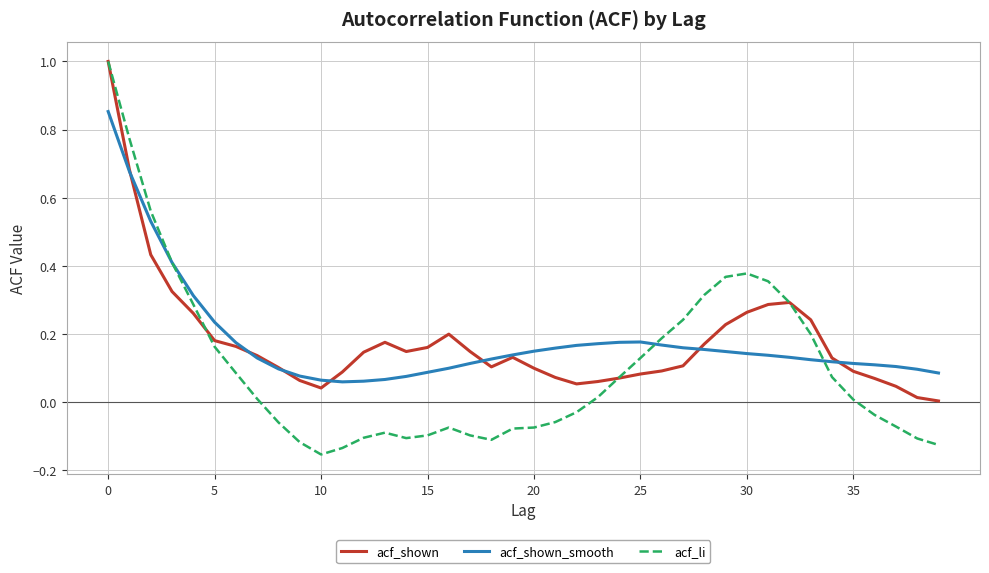

Which series has the largest range (max minus min)?

acf_li